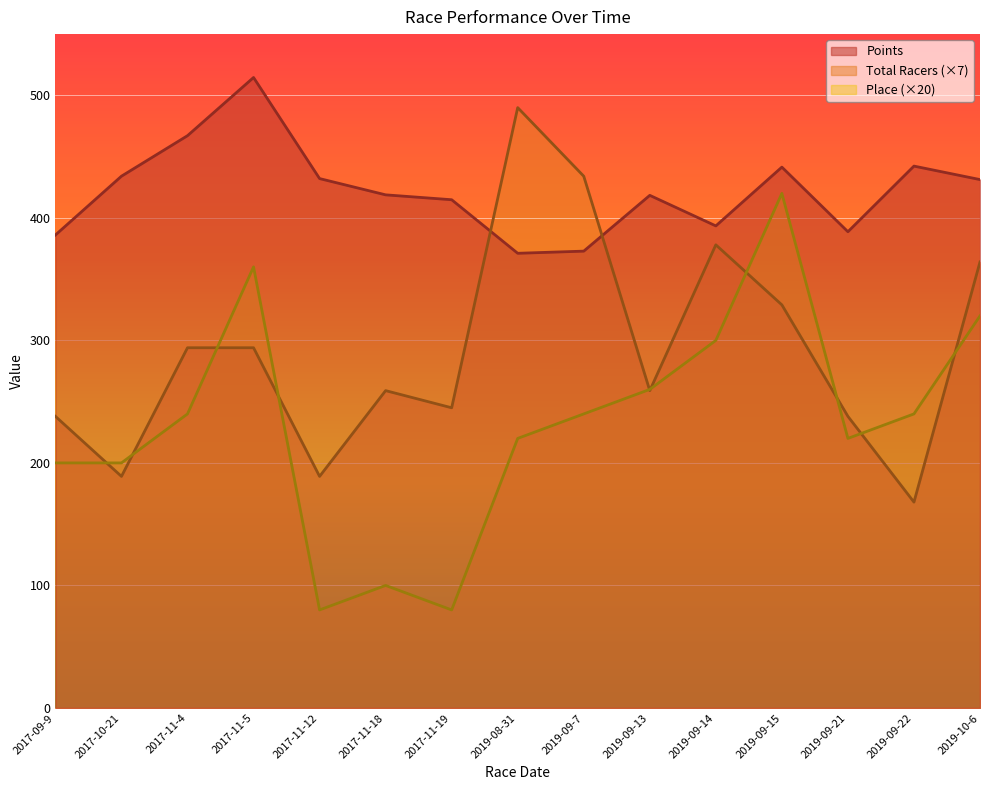

At which category does the chart reach its minimum across all series?

2017-11-12